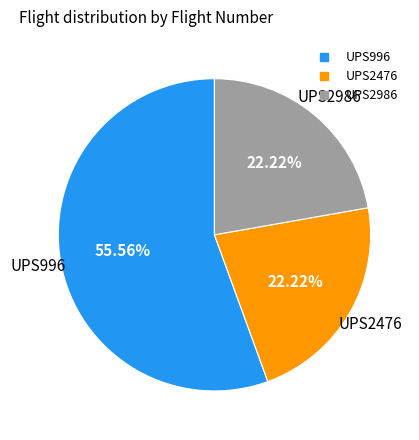

To the nearest percent, what is the average slice percentage?

33%